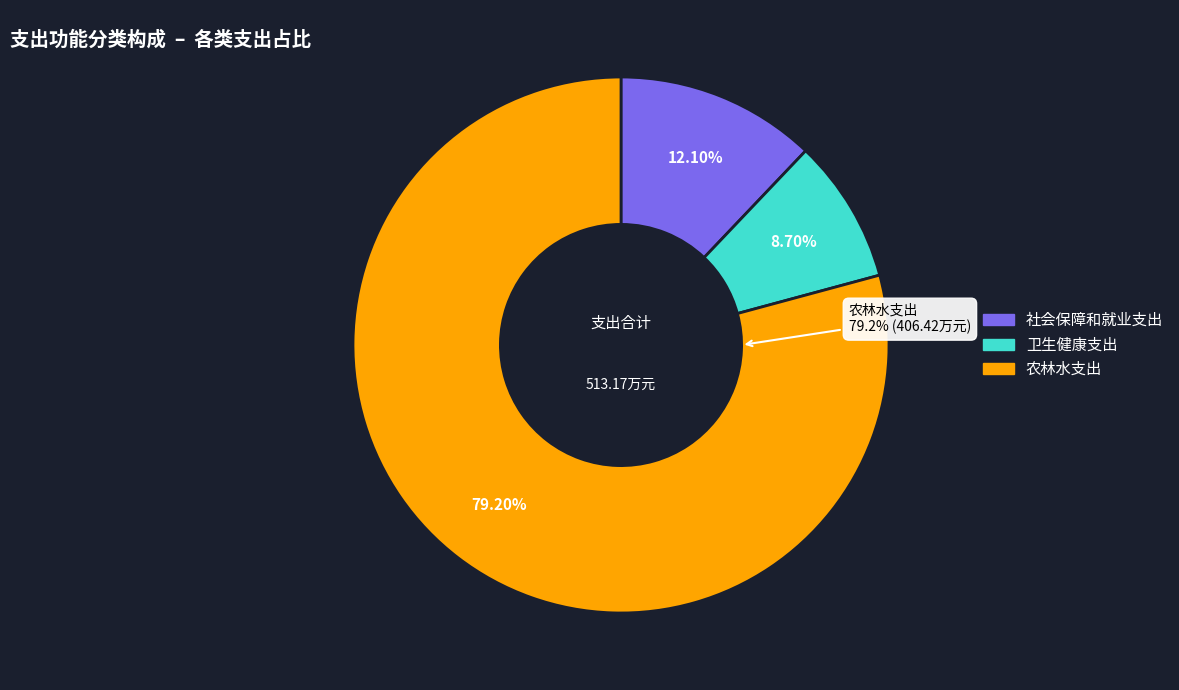

What percentage is NOT represented by 社会保障和就业支出?

87.9%